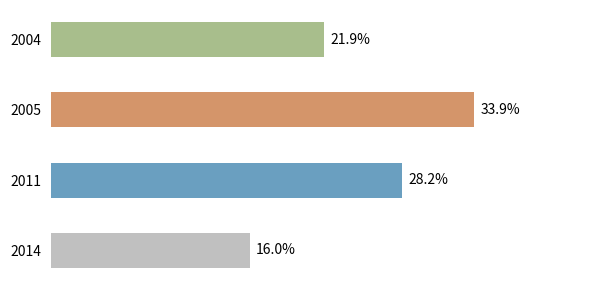

List the labels in order of value, largest first.

2005, 2011, 2004, 2014